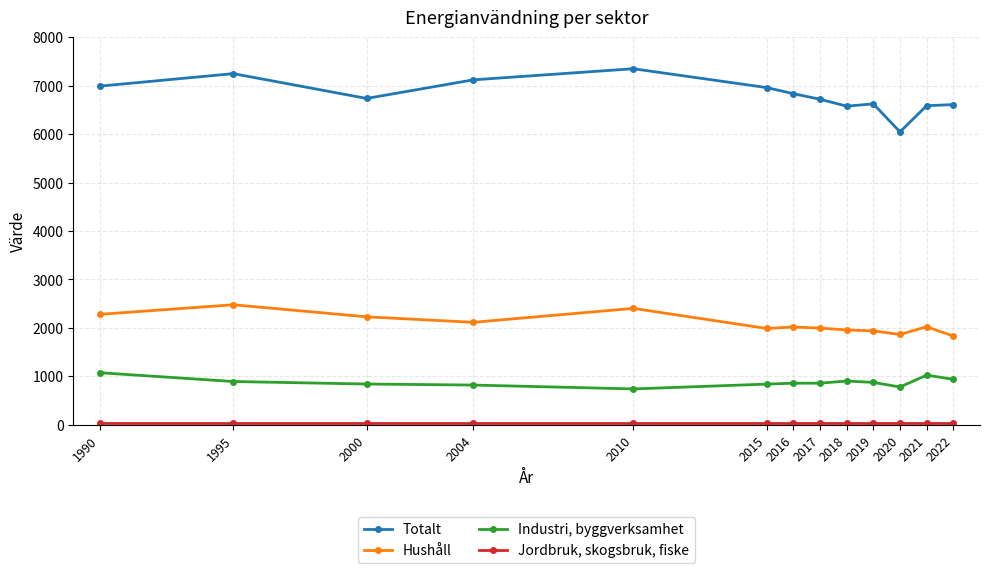

What is the value of the Industri, byggverksamhet point at the 10th from the left?

874.6